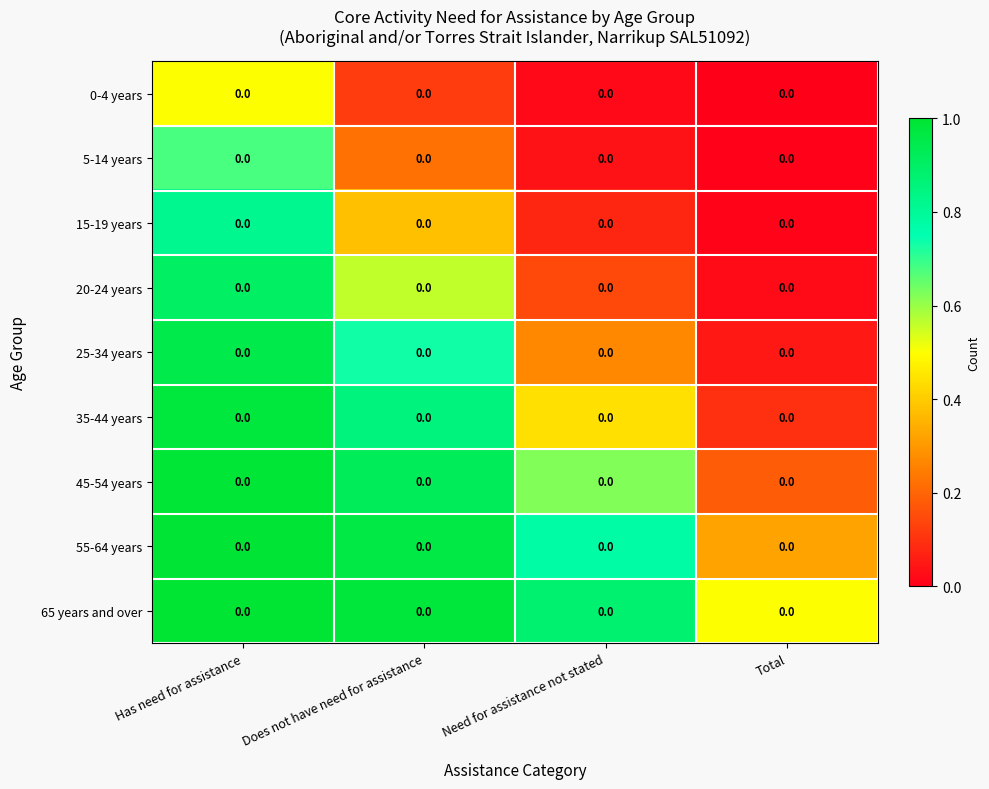

What is the spread (max minus min) of values at Need for assistance not stated?

0.9